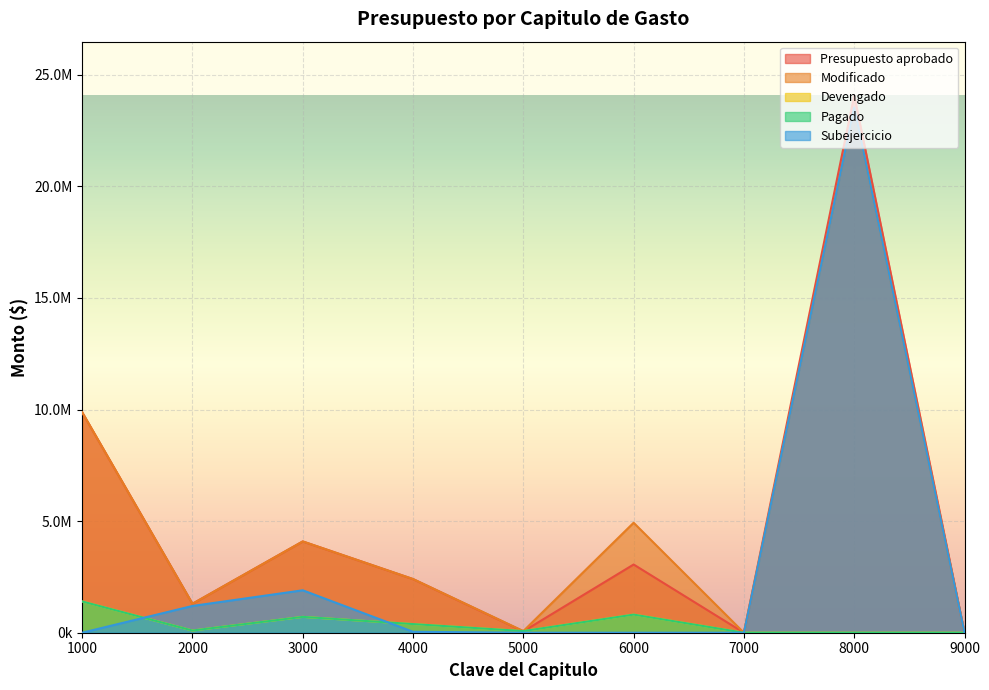

What value does the Presupuesto aprobado series have at 1000?

9876564.6